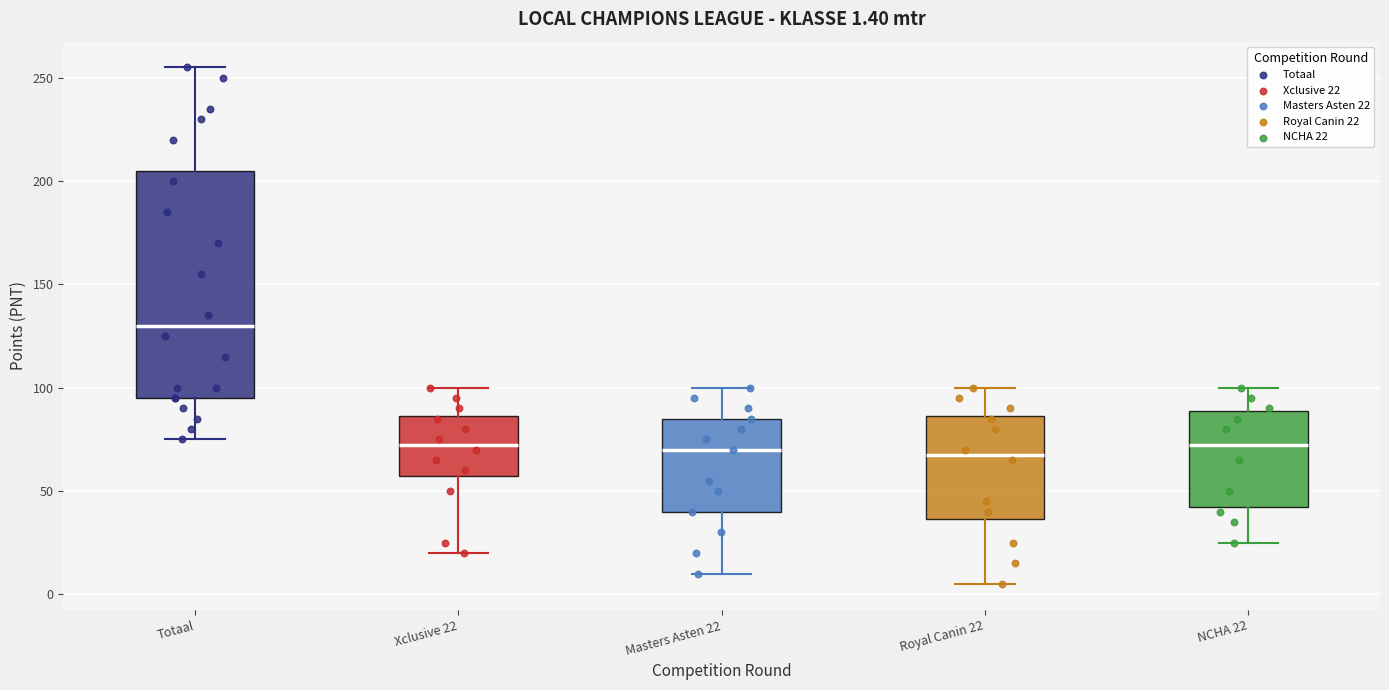

Which box is the tallest, from its lower edge to its upper edge?

Totaal